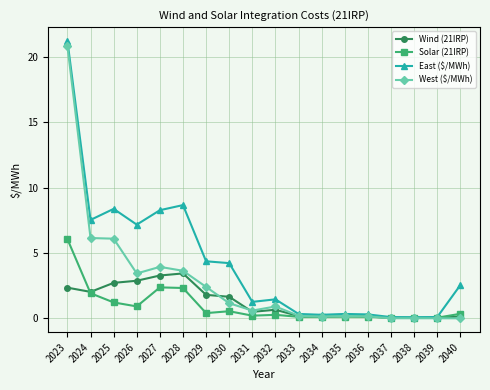

Is it true that Wind (21IRP) equals 5.6 at 2028?

False